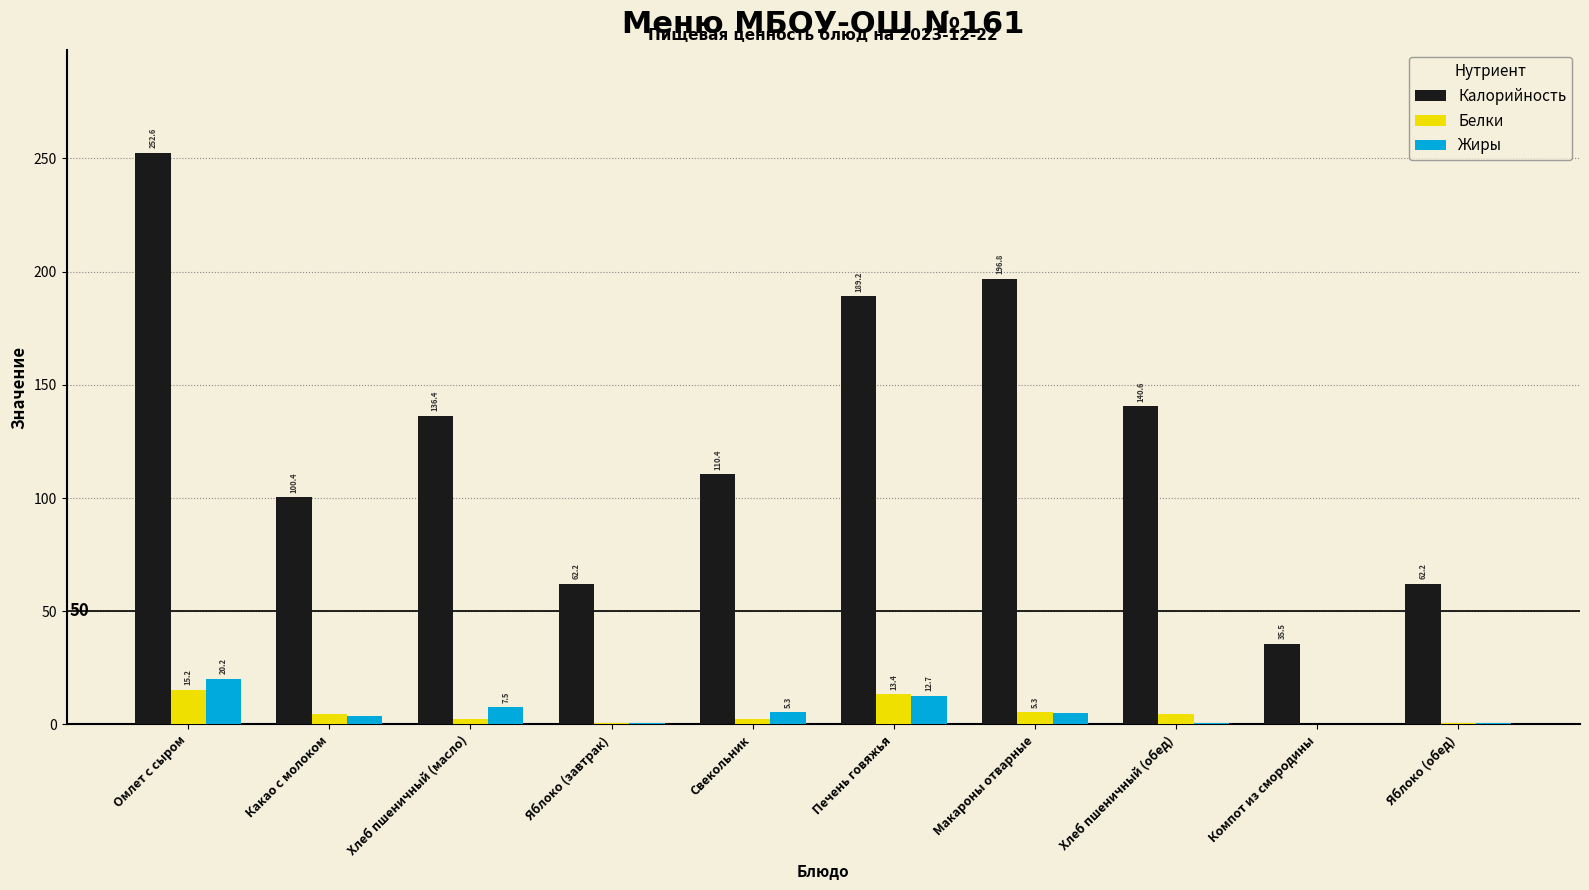

Reading left to right, what are all the values shown in this chart?

Калорийность: Омлет с сыром=252.6	Какао с молоком=100.4	Хлеб пшеничный (масло)=136.4	Яблоко (завтрак)=62.2	Свекольник=110.4	Печень говяжья=189.2	Макароны отварные=196.8	Хлеб пшеничный (обед)=140.6	Компот из смородины=35.5	Яблоко (обед)=62.2
Белки: Омлет с сыром=15.2	Какао с молоком=4.7	Хлеб пшеничный (масло)=2.4	Яблоко (завтрак)=0.6	Свекольник=2.2	Печень говяжья=13.4	Макароны отварные=5.3	Хлеб пшеничный (обед)=4.6	Компот из смородины=0.3	Яблоко (обед)=0.6
Жиры: Омлет с сыром=20.2	Какао с молоком=3.5	Хлеб пшеничный (масло)=7.5	Яблоко (завтрак)=0.6	Свекольник=5.3	Печень говяжья=12.7	Макароны отварные=4.9	Хлеб пшеничный (обед)=0.5	Компот из смородины=0.1	Яблоко (обед)=0.6